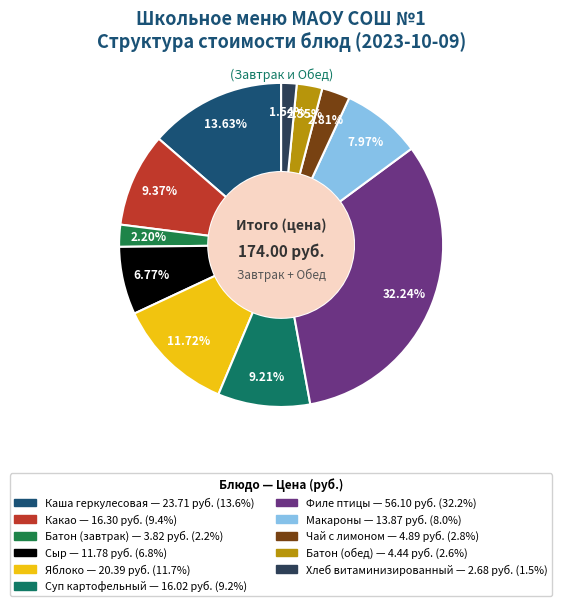

Is there a majority slice in this chart?

No